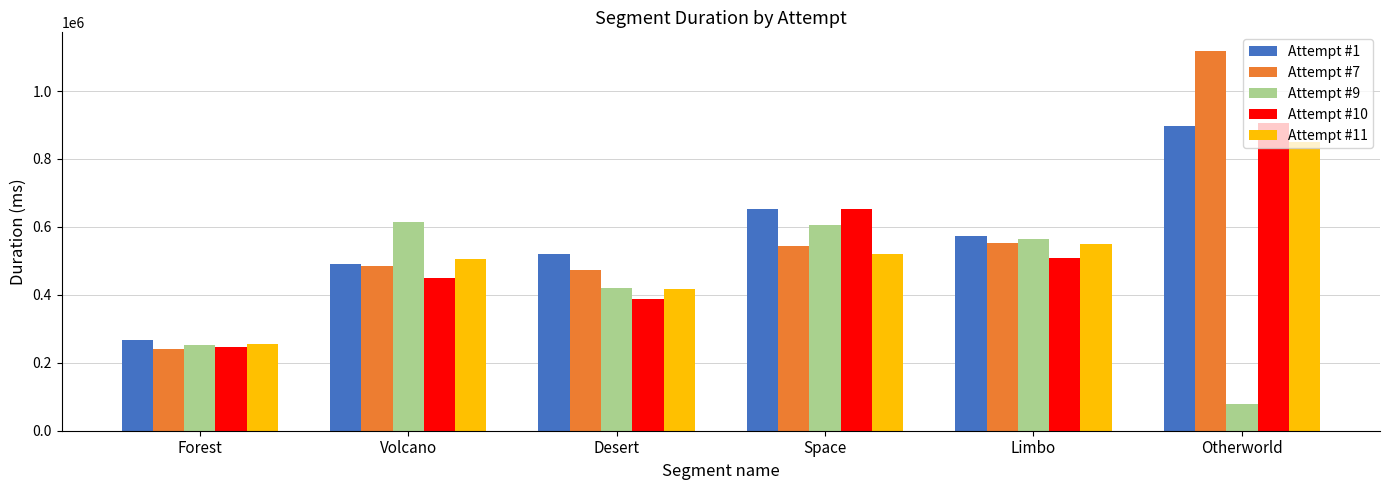

How many groups of bars are there?

6